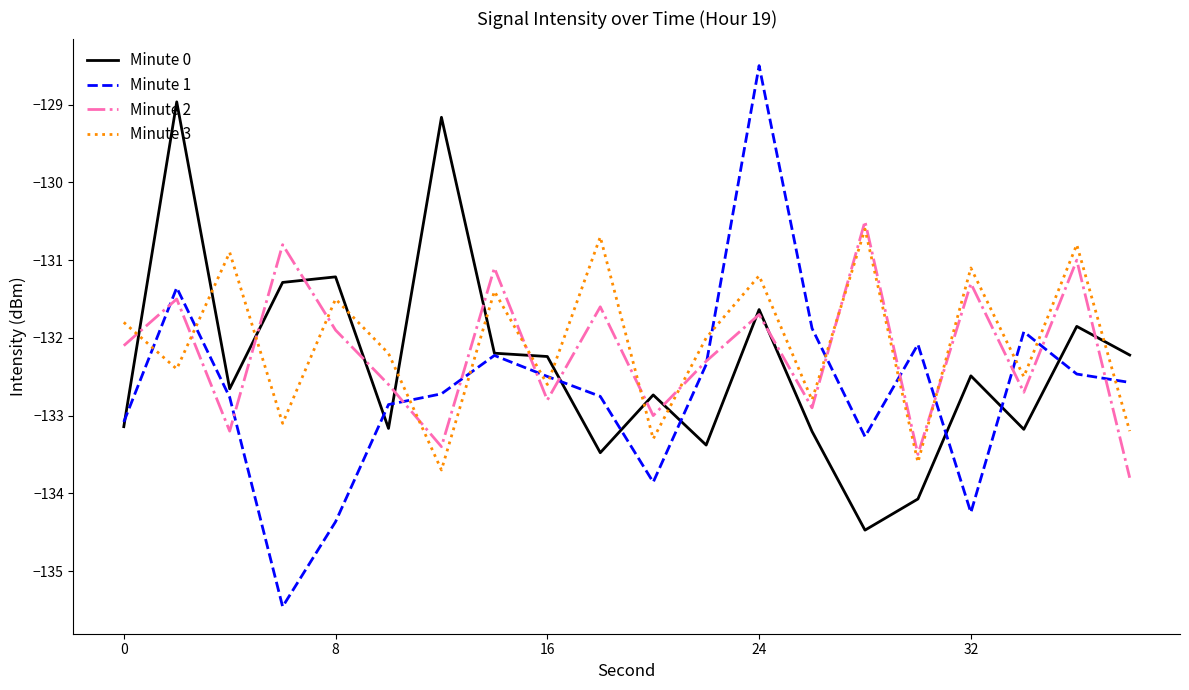

Which series has the largest range (max minus min)?

Minute 1